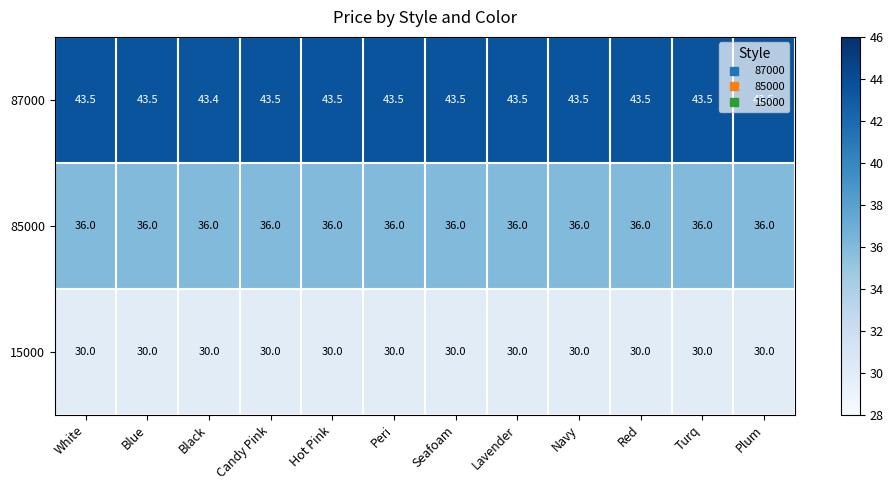

How many 87000 values are between 43 and 44?

12